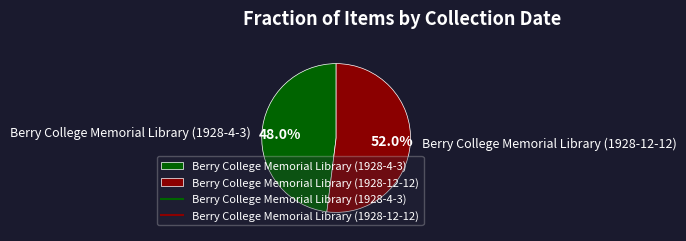

To the nearest percent, what is the average slice percentage?

50%